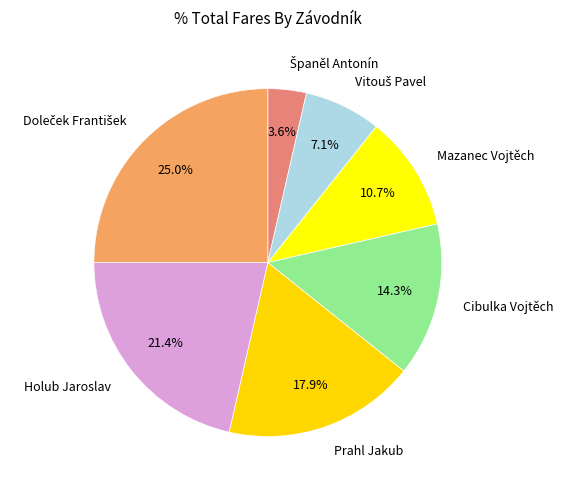

Is there any slice that represents more than half of the pie?

No